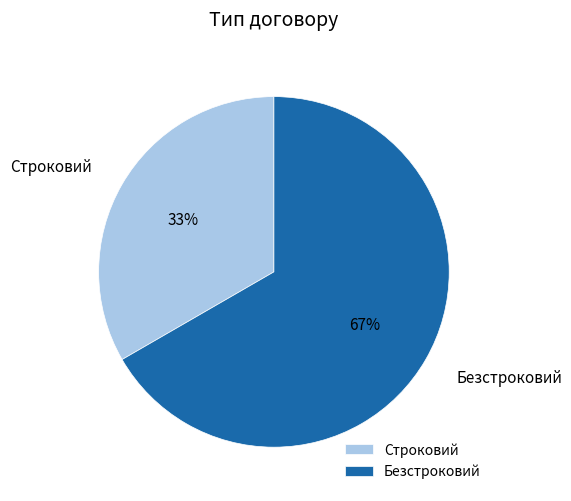

Do Строковий and Безстроковий together represent more than half of the pie?

Yes